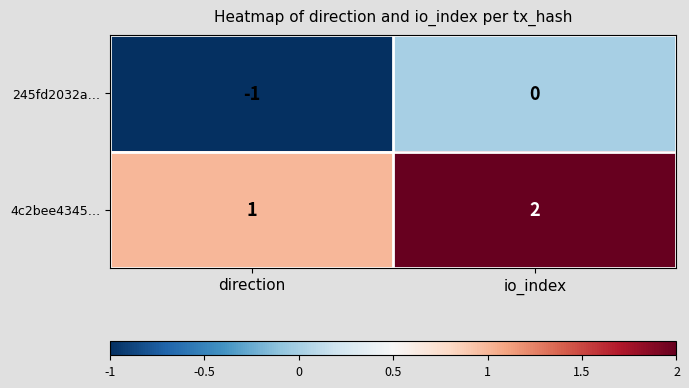

What is the sum of the 4c2bee4345… values at direction and io_index?

3